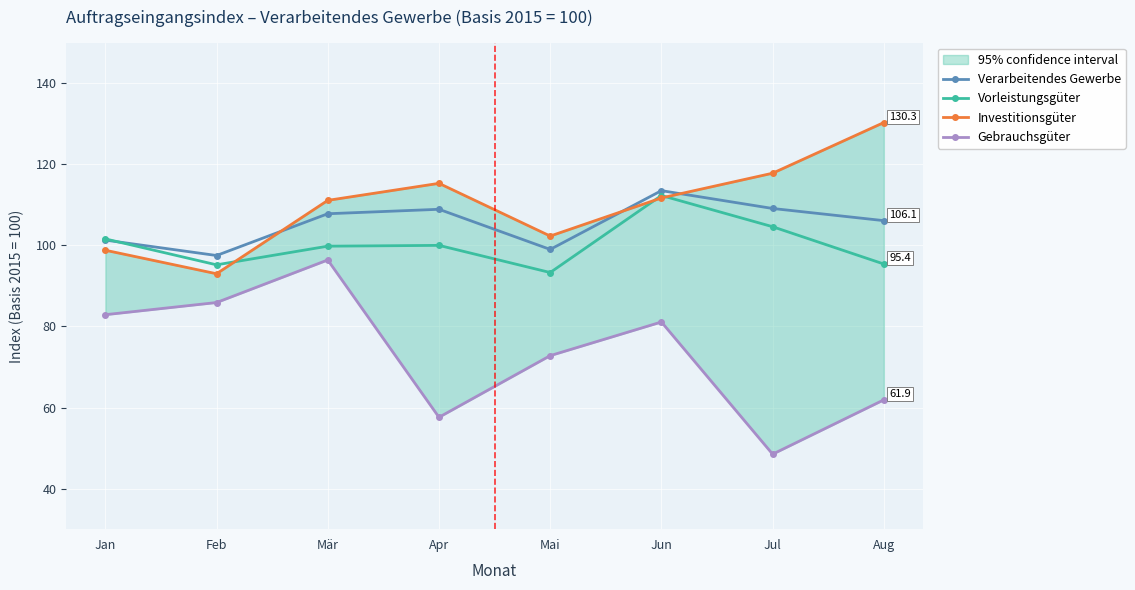

What is the total value across all series at Jul?

380.0